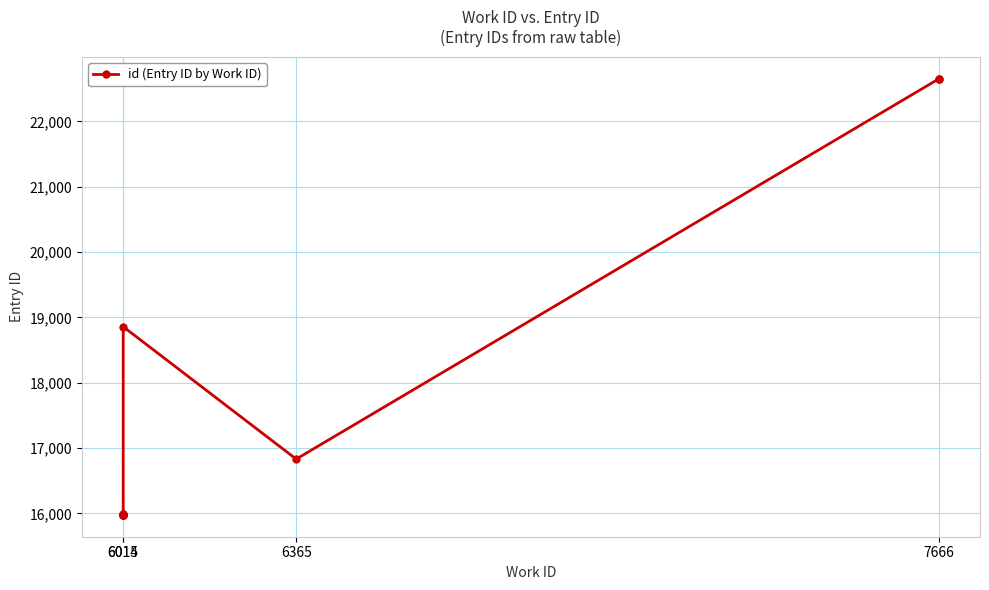

Is it true that the value at 6015 is 5886?

False